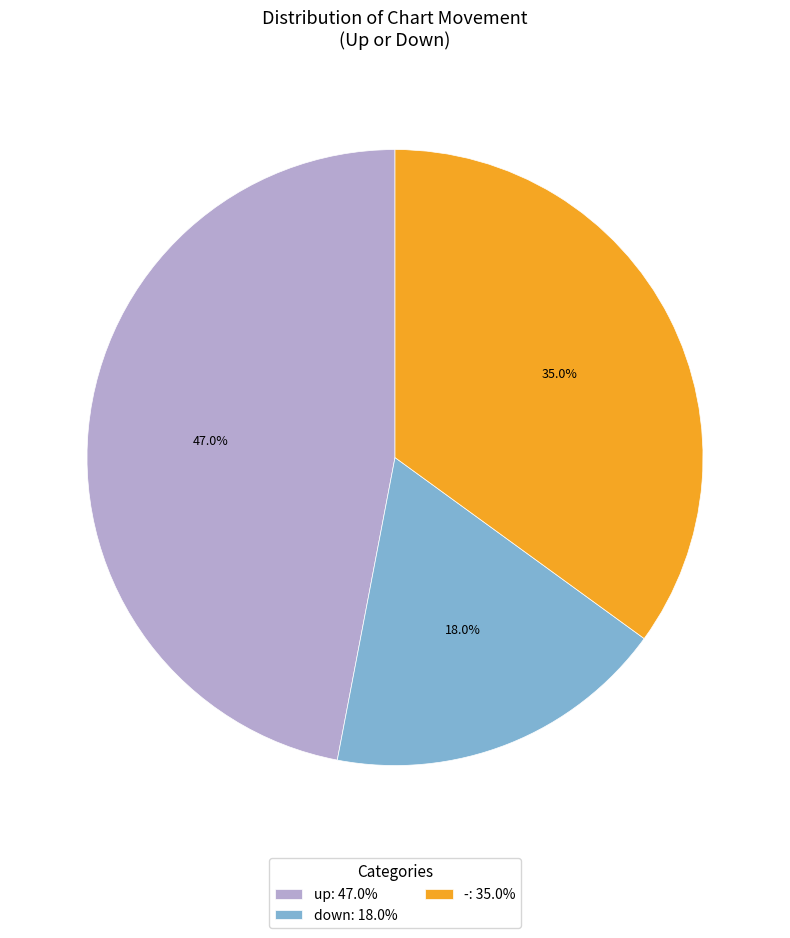

To the nearest percent, what is the combined percentage of down and -?

53%